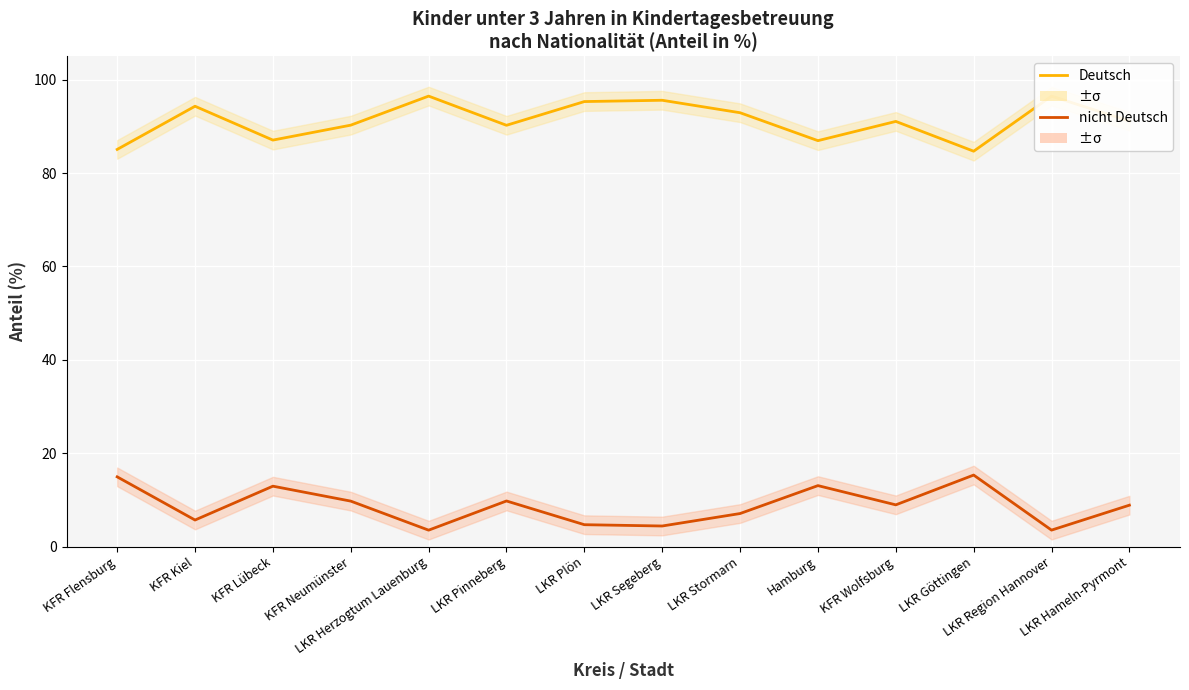

Rank the series at Hamburg from highest to lowest value.

Deutsch, nicht Deutsch